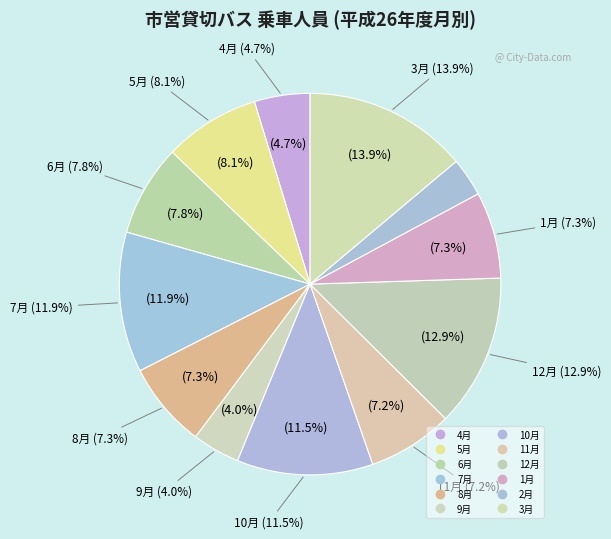

To the nearest percent, what is the average slice percentage?

8%